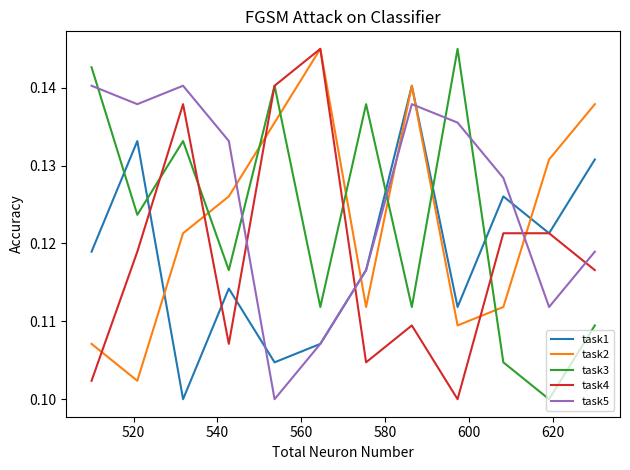

Which series has the largest total across all categories?

task5